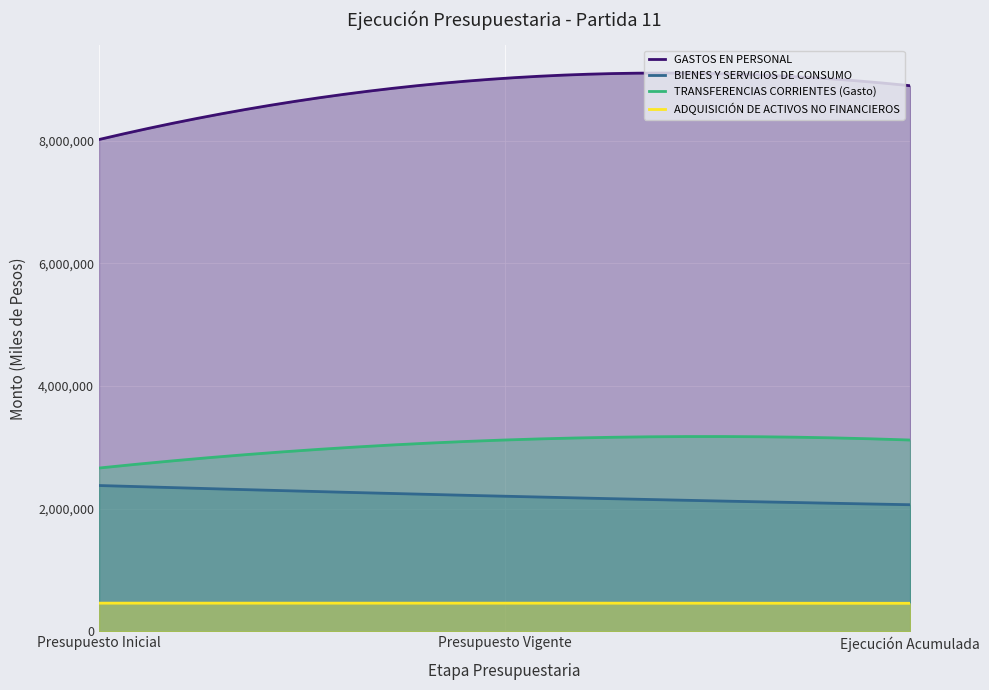

Which has a higher value, Presupuesto Vigente or Presupuesto Inicial?

Presupuesto Vigente